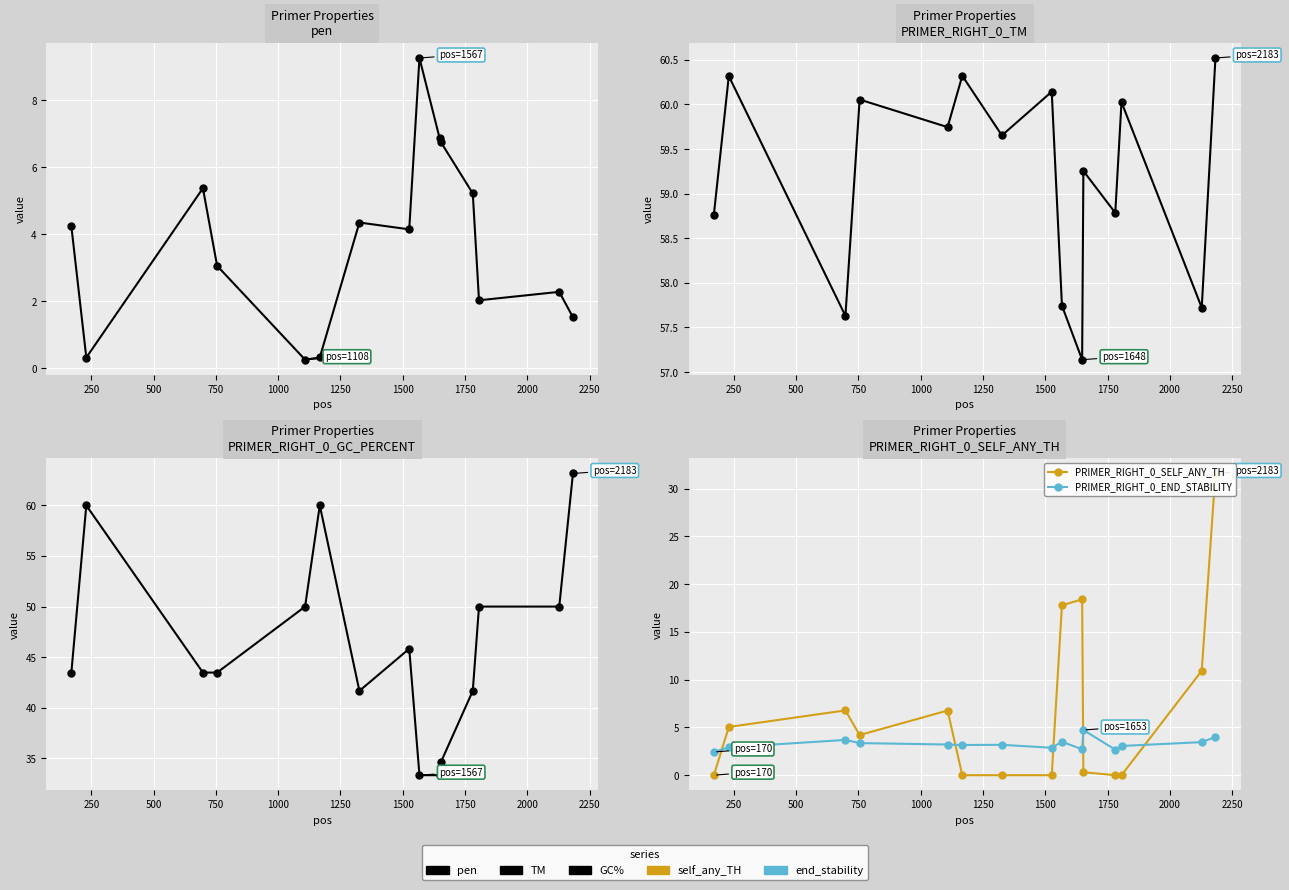

True or false: PRIMER_RIGHT_0_SELF_ANY_TH has a value of 10.3 at 12.

False